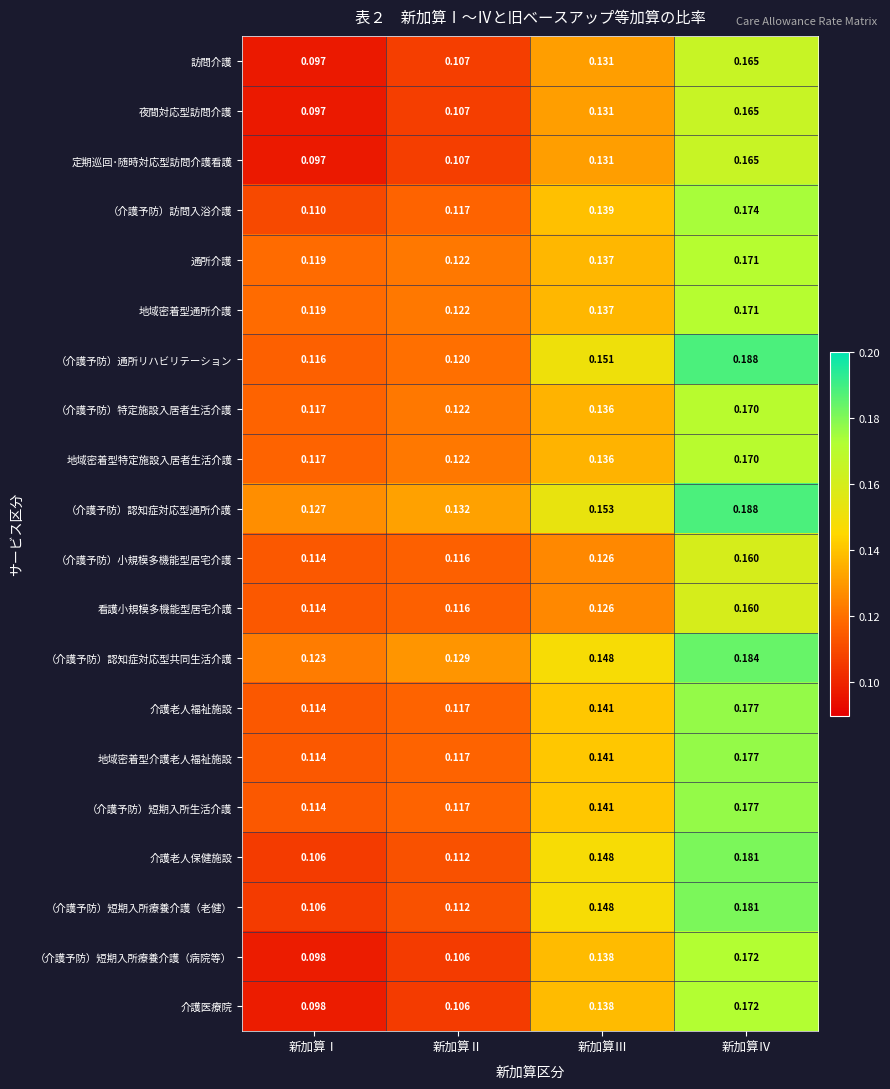

Rank the categories by 介護老人保健施設 value from lowest to highest.

新加算Ⅰ, 新加算Ⅱ, 新加算Ⅲ, 新加算Ⅳ